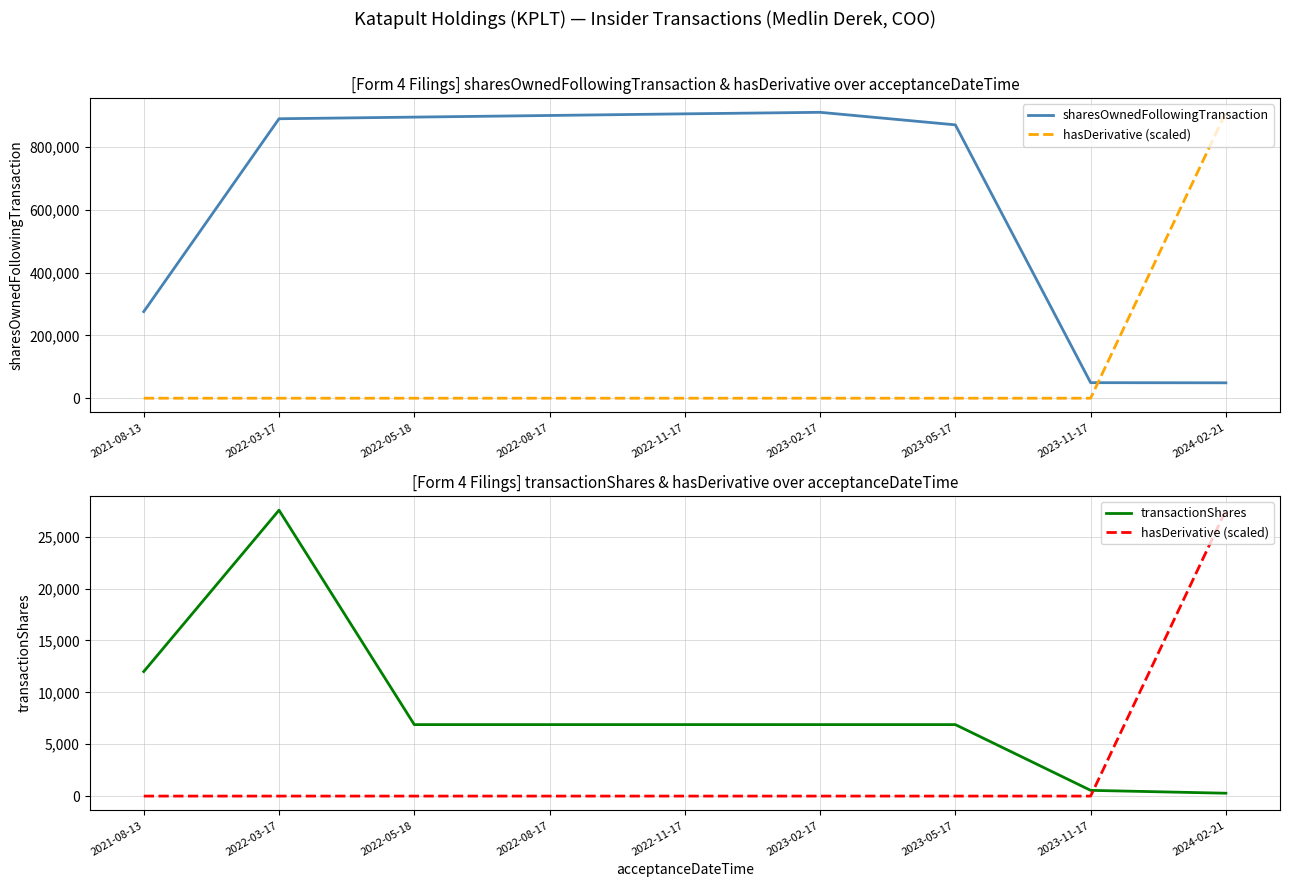

True or false: hasDerivative (scaled) has more than 1 points higher than both neighbors.

False